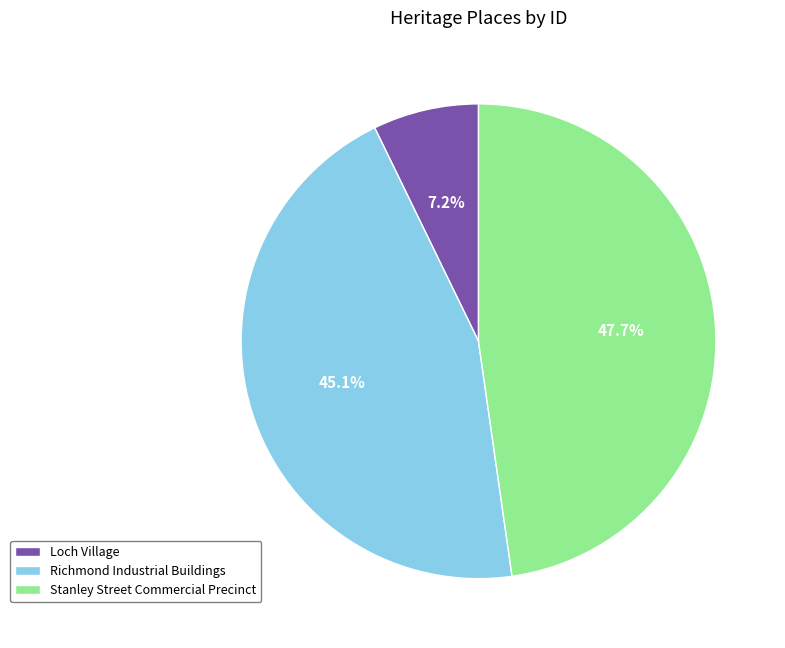

The Stanley Street Commercial Precinct slice represents 48% of the pie. True or false?

True